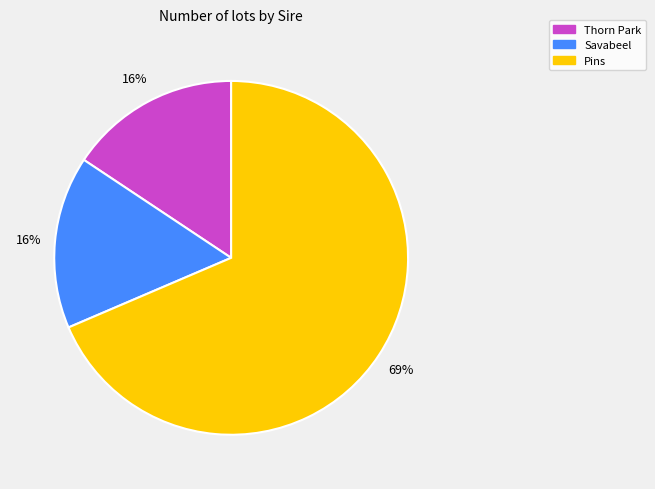

To the nearest percent, what is the average slice percentage?

33%